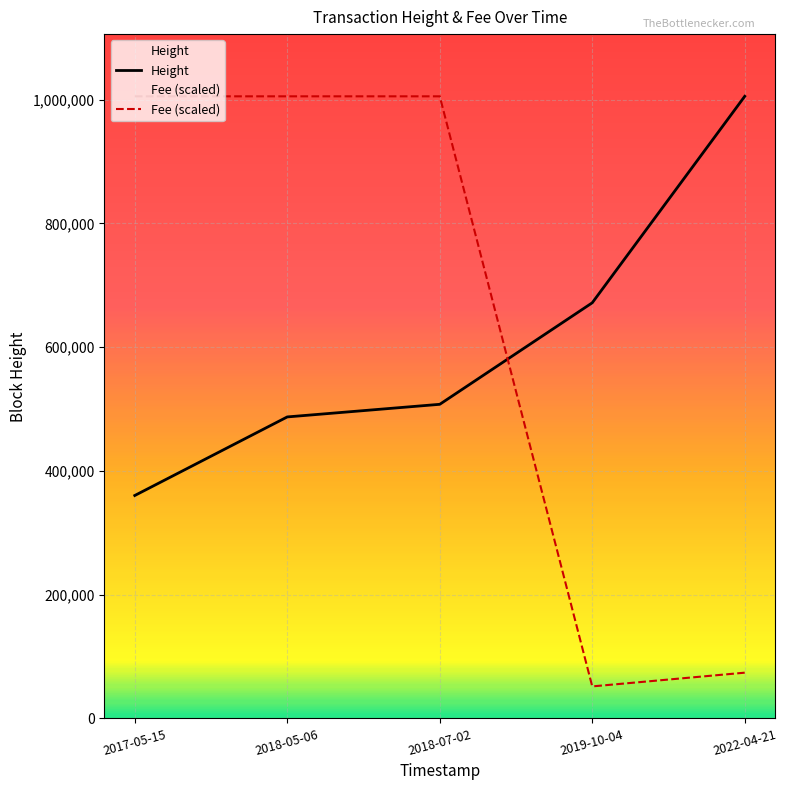

Is it true that Height equals 179316.9 at 2017-05-15?

False